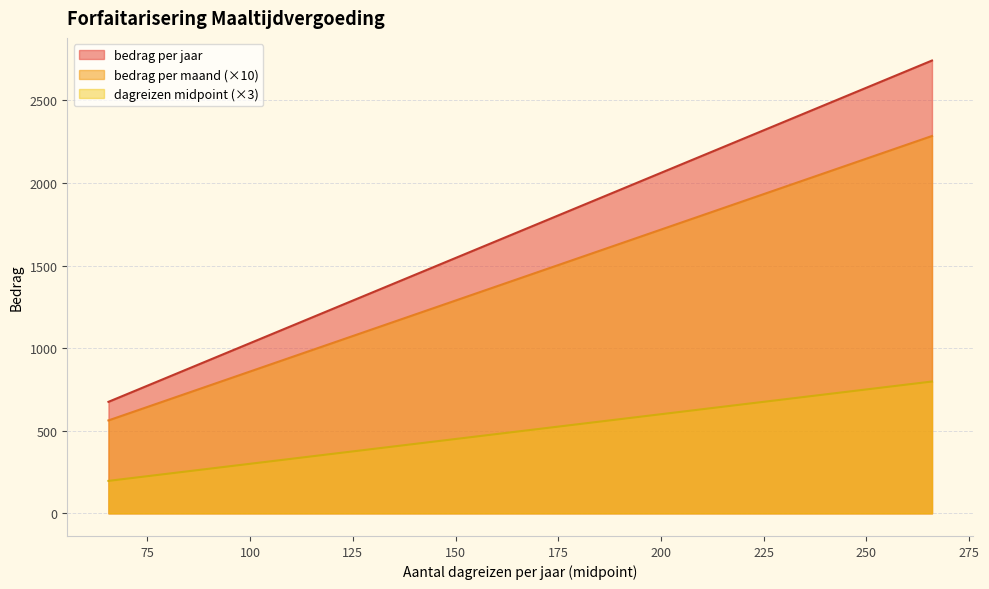

Rank the series at 137.5 from highest to lowest value.

bedrag per maand, aantal dagreizen (midpoint), bedrag per jaar